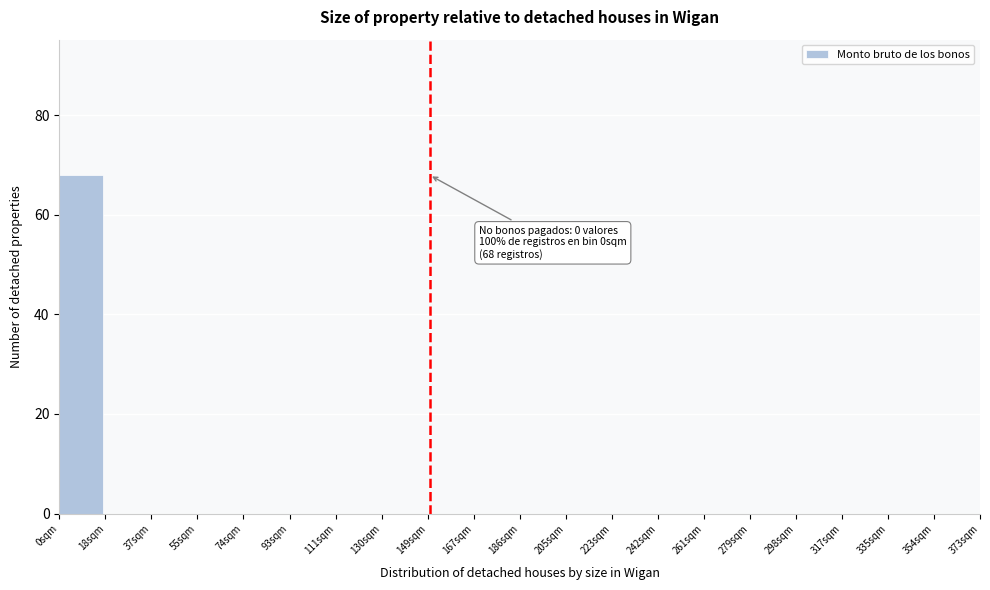

Over which range of the x-axis is the bar tallest?

0 to 18